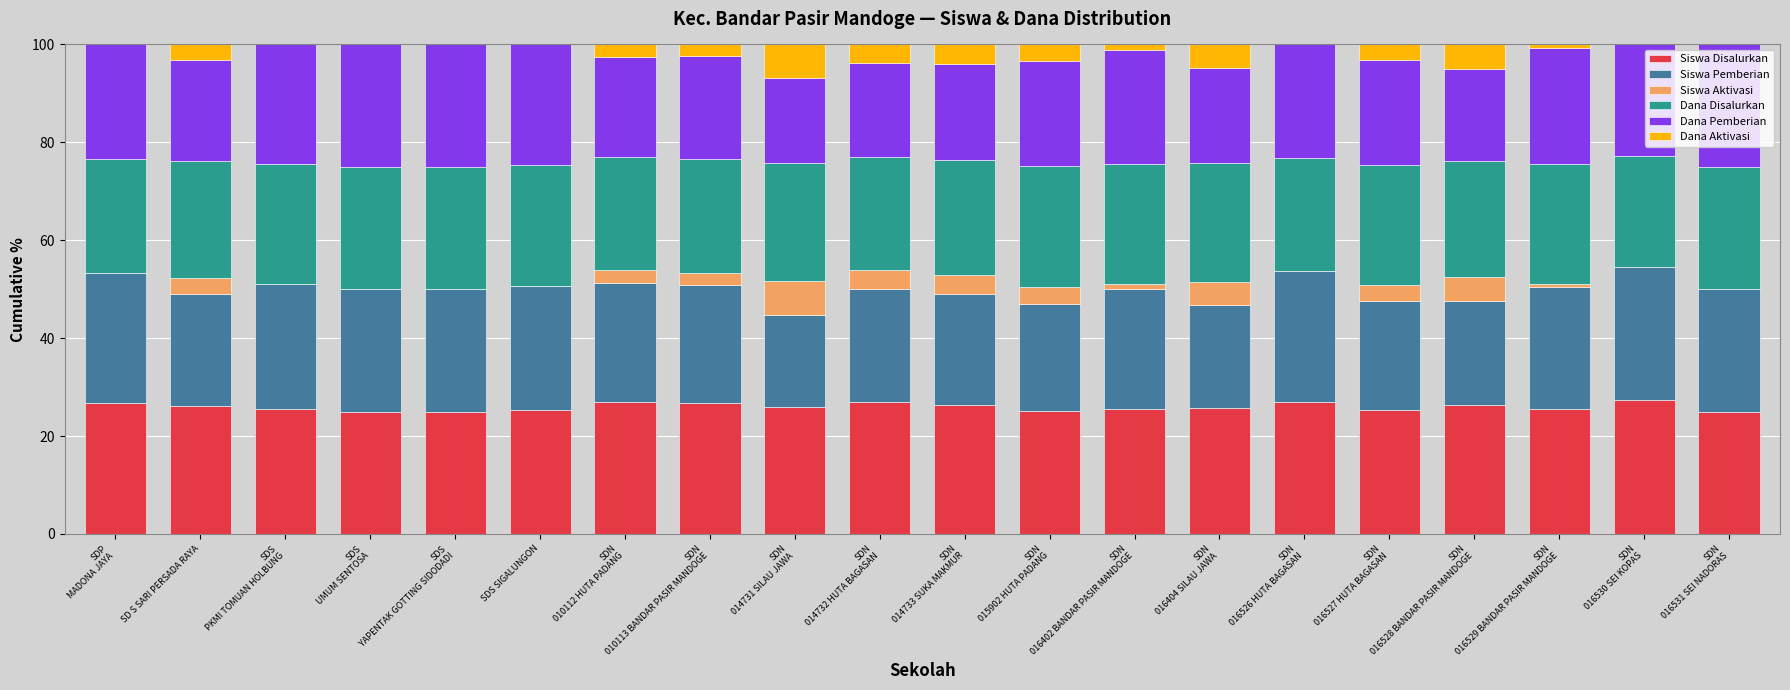

What is the highest value of the Siswa Disalurkan series?

27.3